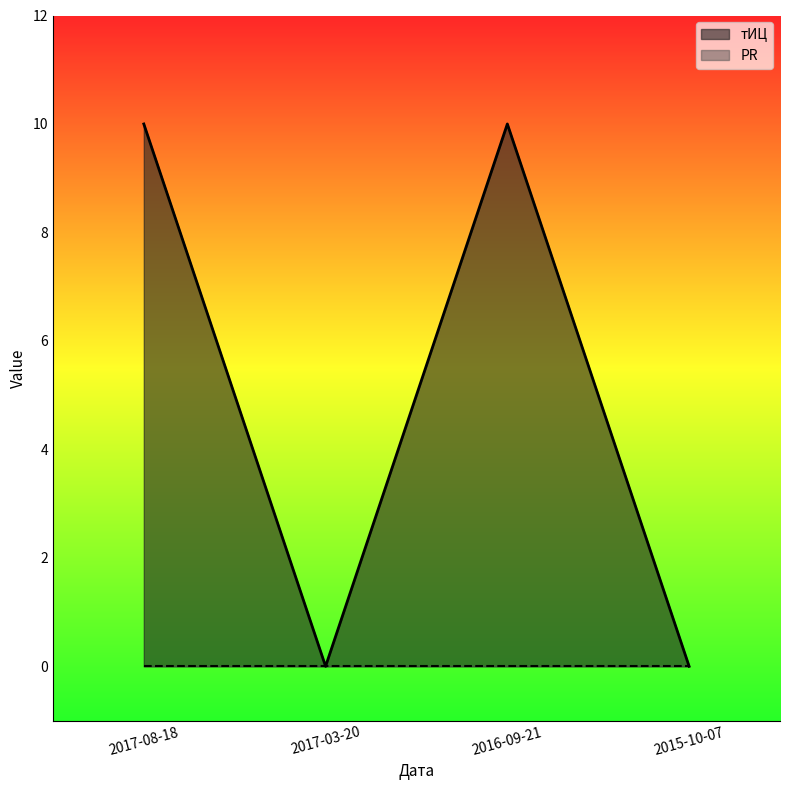

What is the difference between the maximum and minimum values?

10